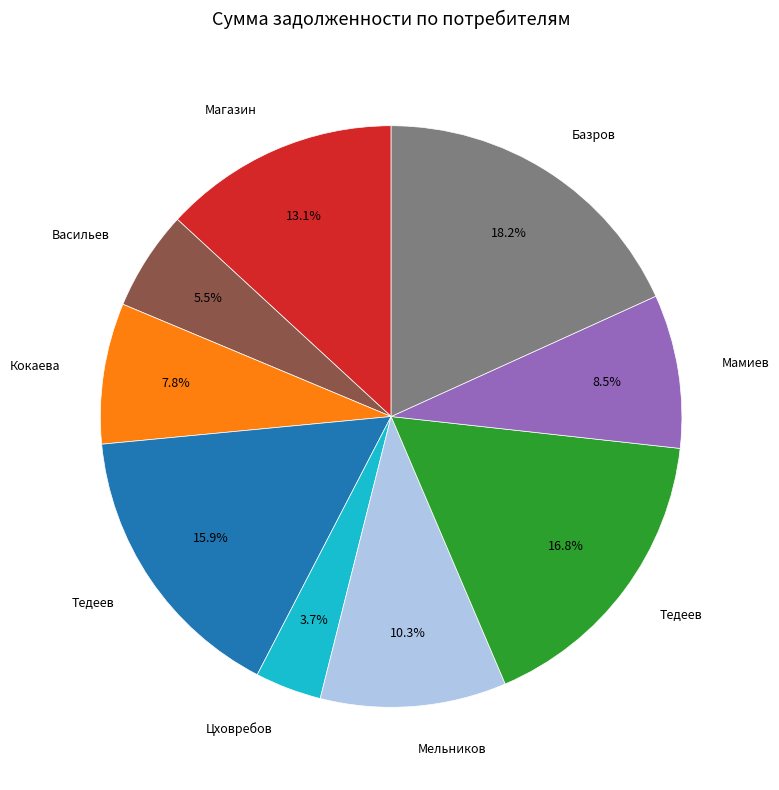

Does any single category account for the majority?

No